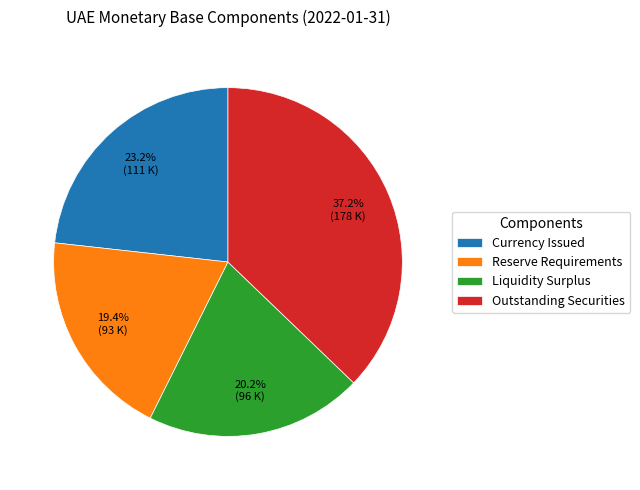

To the nearest percent, what is the difference between the largest and smallest slice percentages?

18%